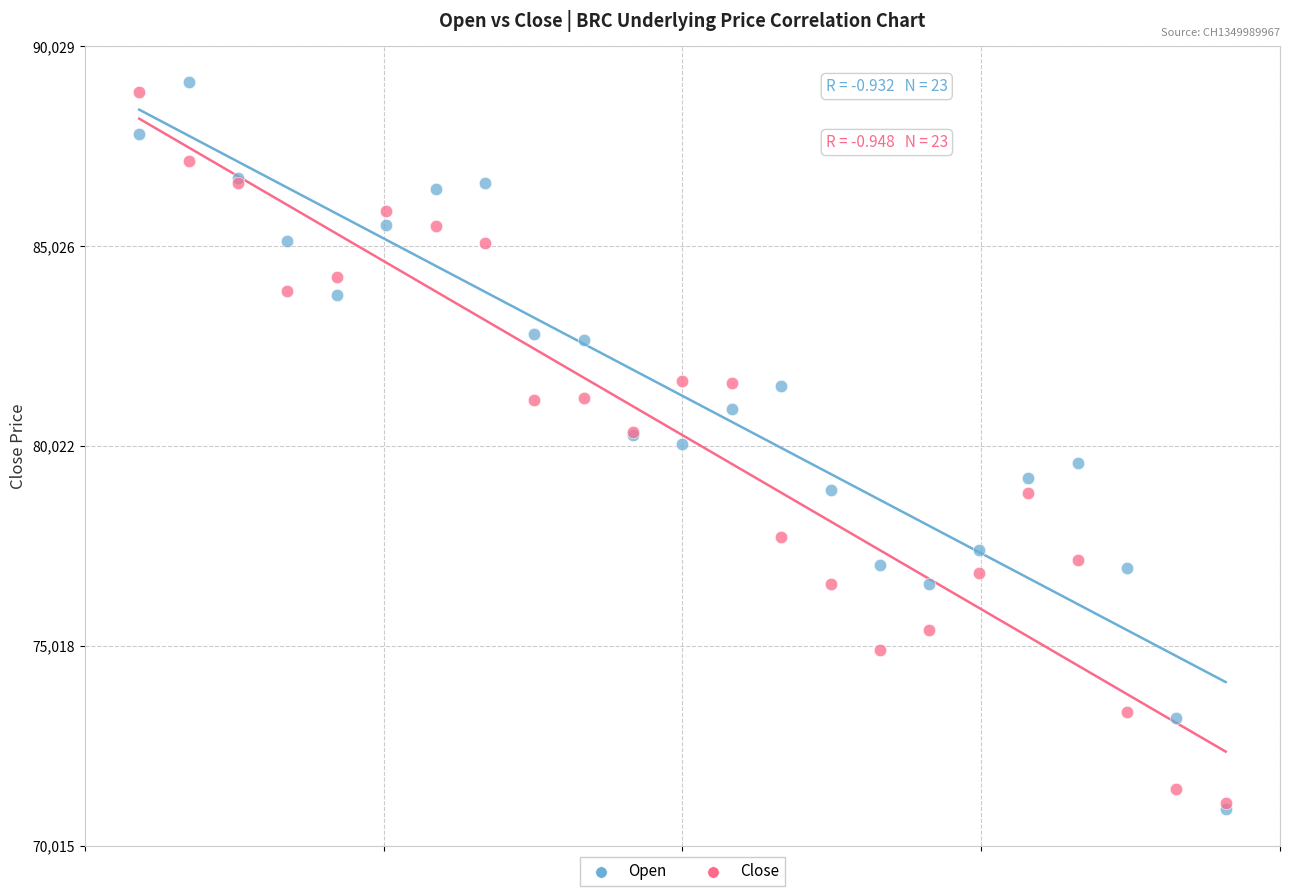

Which series has the widest spread of Y values?

Open